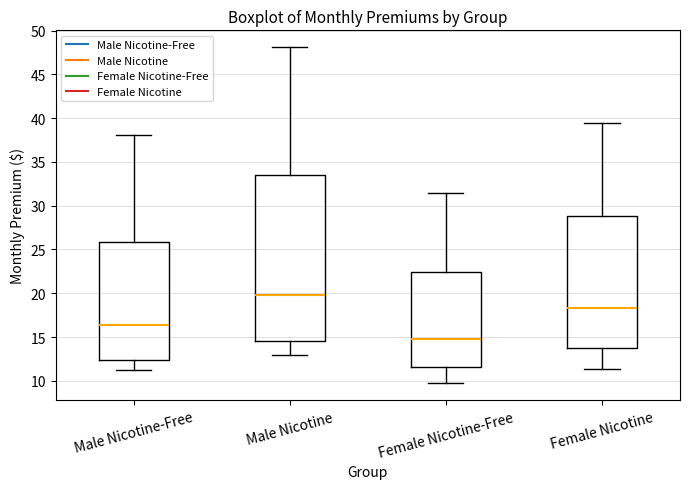

Reading left to right, read every box against the y-axis: the position of its median line, the range the box covers, and the ends of its whiskers. The values are not printed on the chart, so give them approximately, as read against the axis.

Male Nicotine-Free: median 16.5, box 12.5 to 26.0, whiskers 11.0 to 38.0
Male Nicotine: median 20.0, box 14.5 to 33.5, whiskers 13.0 to 48.0
Female Nicotine-Free: median 15.0, box 11.5 to 22.5, whiskers 9.5 to 31.5
Female Nicotine: median 18.5, box 13.5 to 29.0, whiskers 11.5 to 39.5